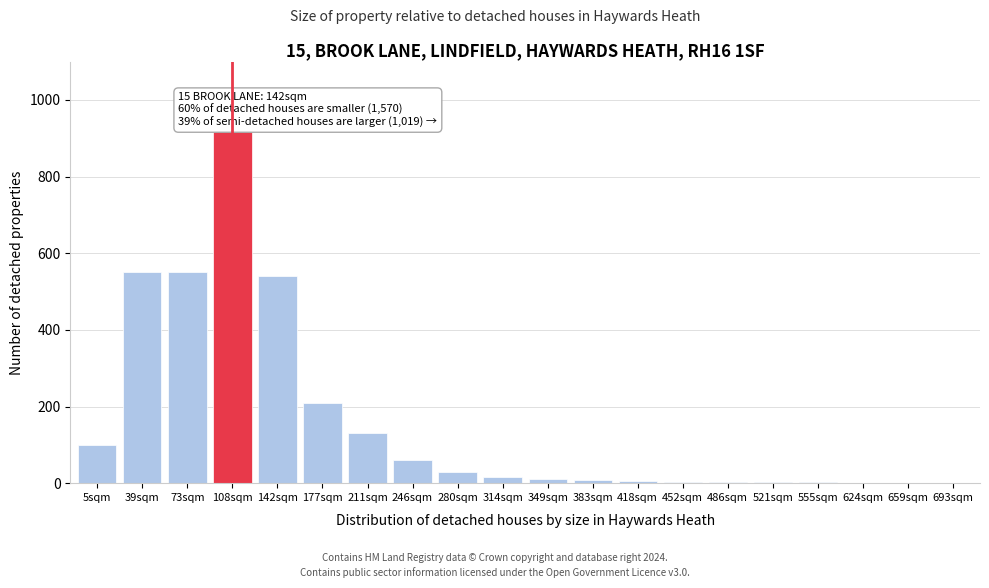

Where is the data nearest to the value 460?

142sqm